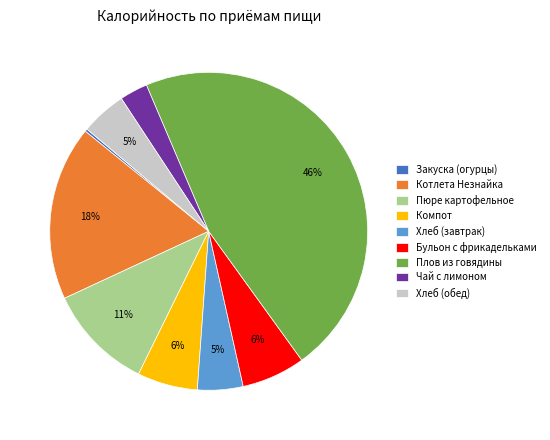

Between Чай с лимоном and Пюре картофельное, which is larger?

Пюре картофельное